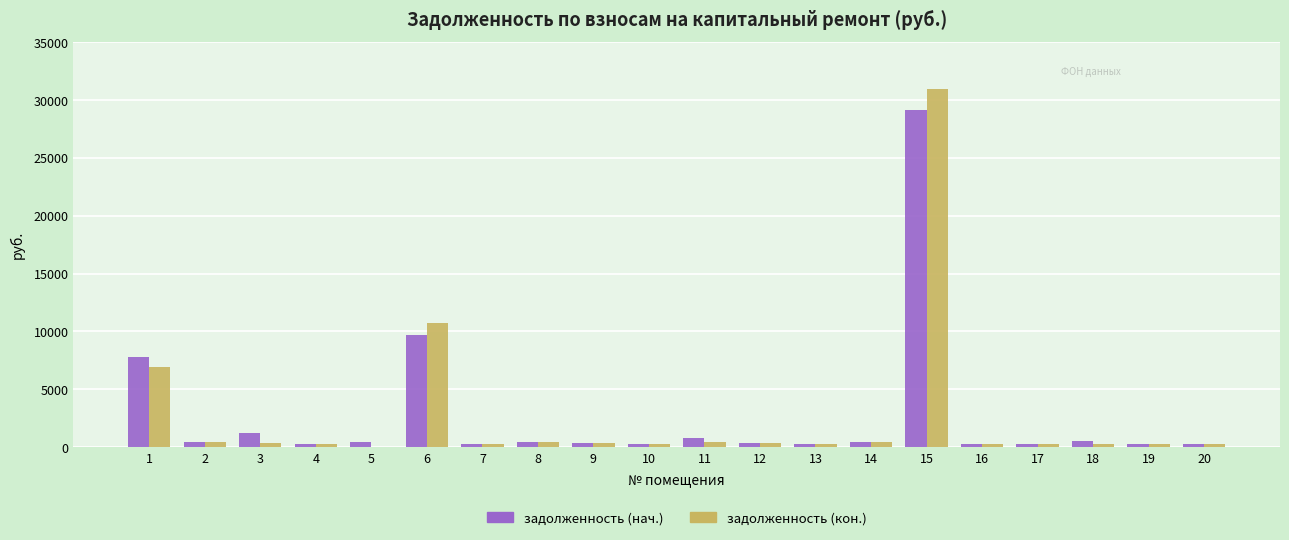

Is the value of задолженность (нач.) at 6 greater than the value of задолженность (кон.) at 4?

Yes